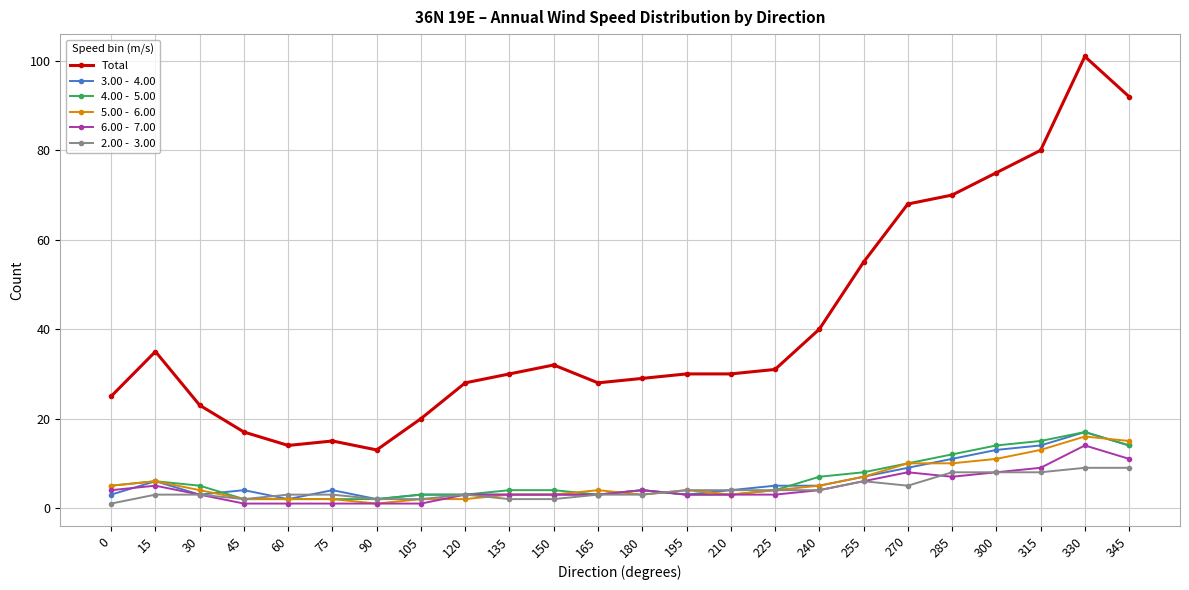

Which category has the highest value across all series?

330